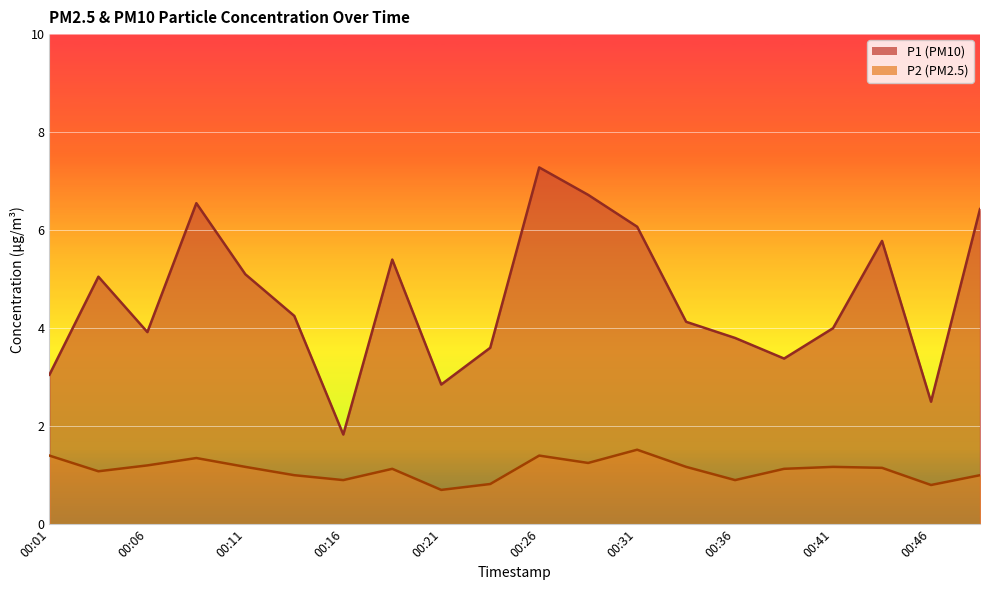

True or false: P1 and P2 intersect in this chart.

False